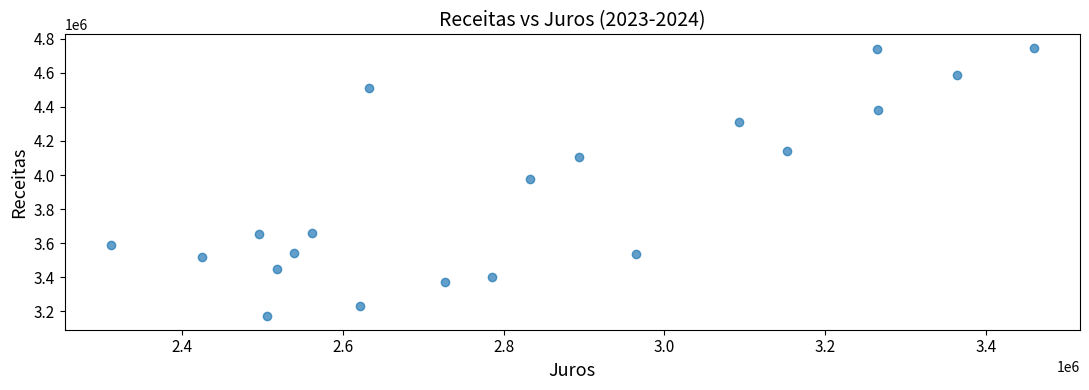

What is the range of Y values (max minus min)?

1575884.4